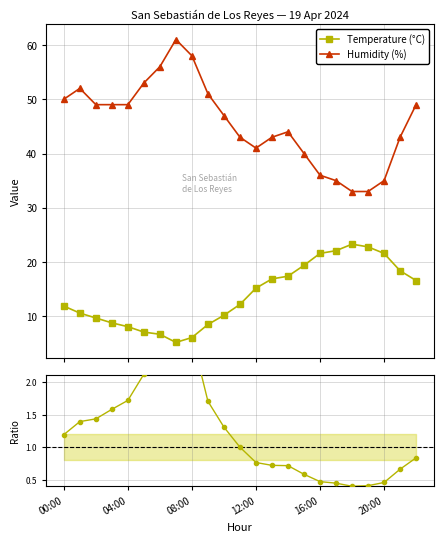

What is the total value across all series at 19?

56.2